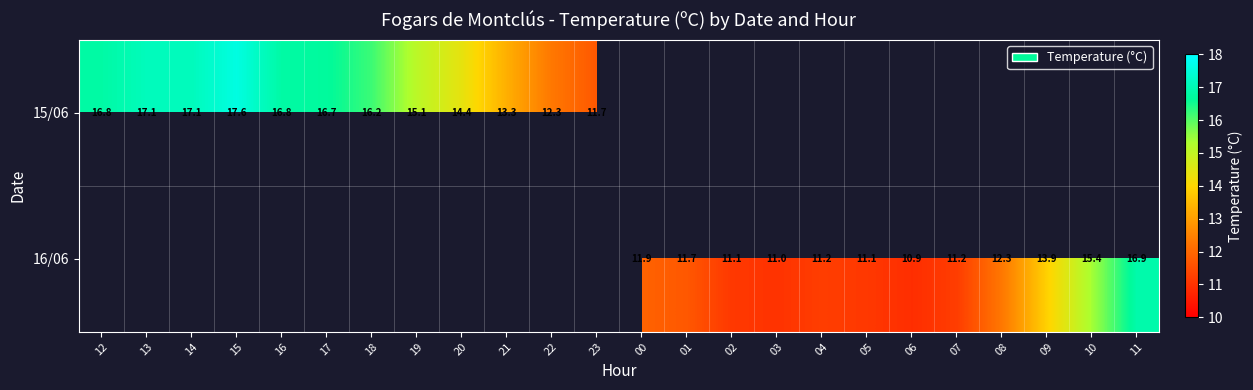

The 15/06 series shows 16.7 at 17. True or false?

True